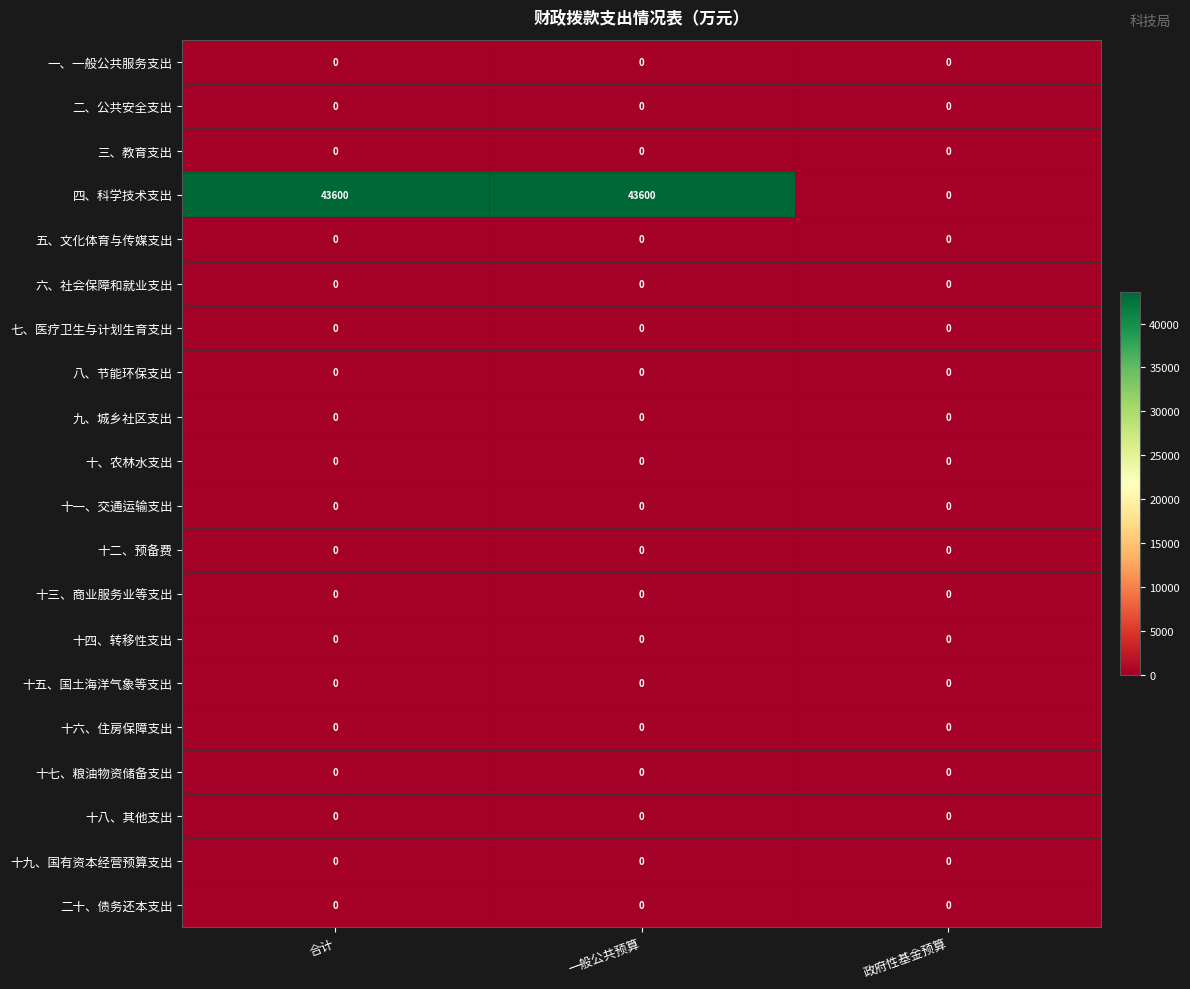

Is it true that 十一、交通运输支出 equals 0 at 政府性基金预算?

True